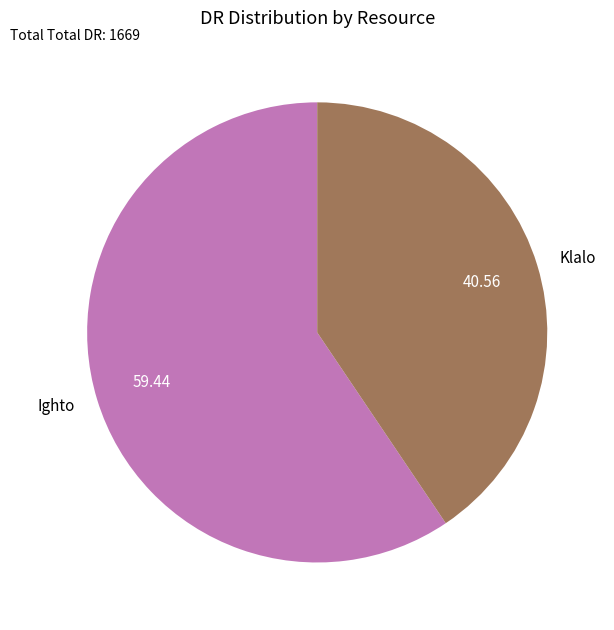

Between Klalo and Ighto, which is larger?

Ighto